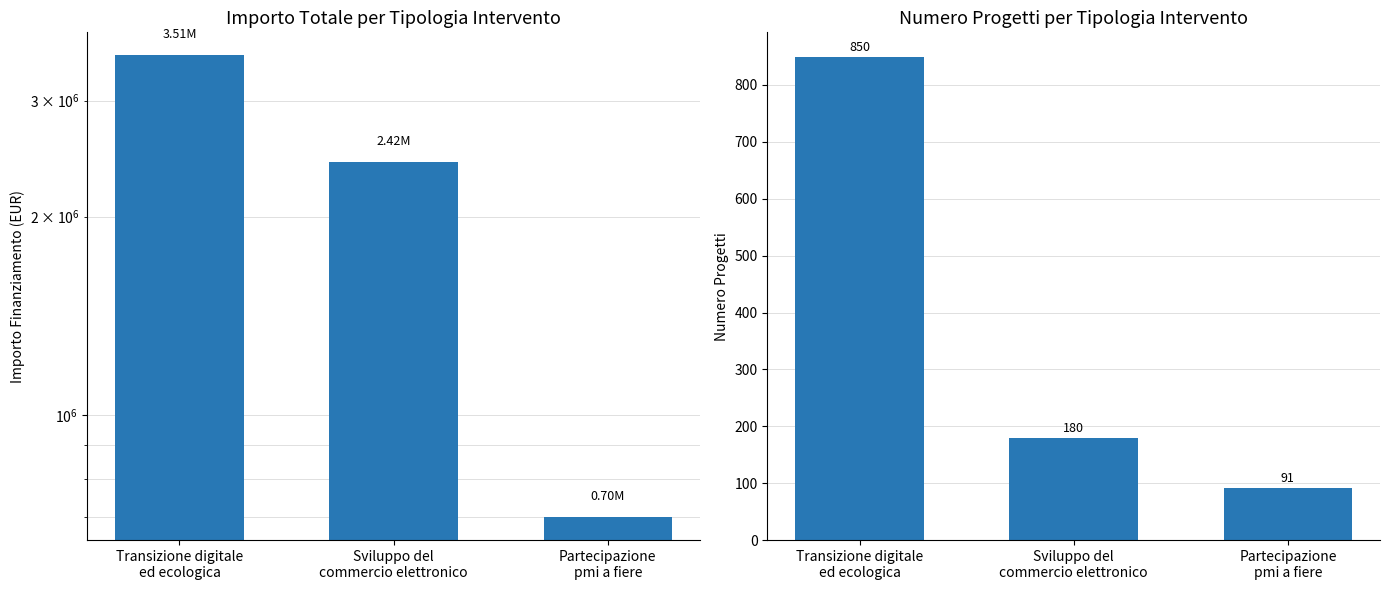

Is it true that Importo Totale equals 783741 at Sviluppo del
commercio elettronico?

False